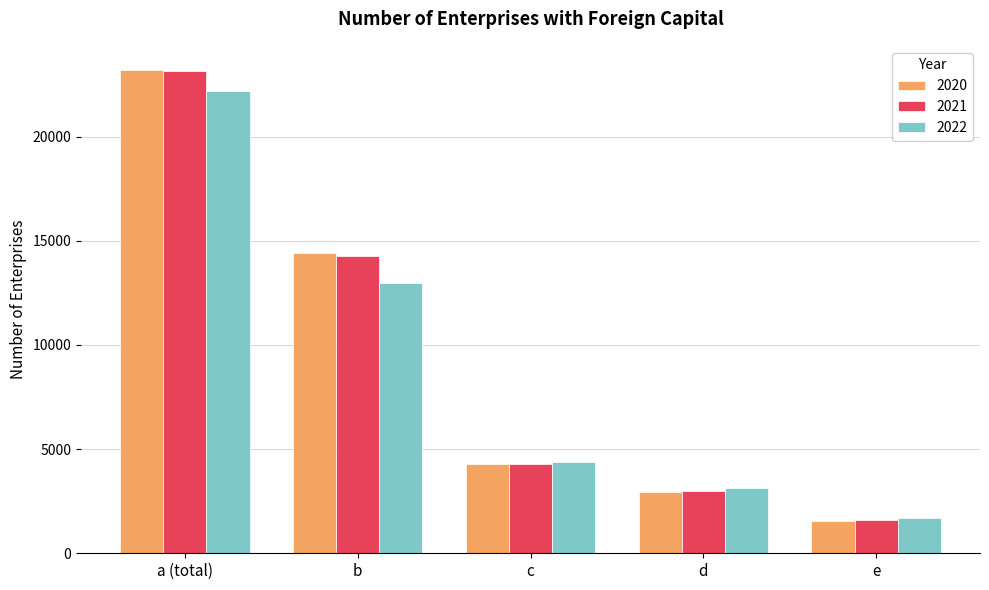

At which label is 2021 closest to 12388?

b